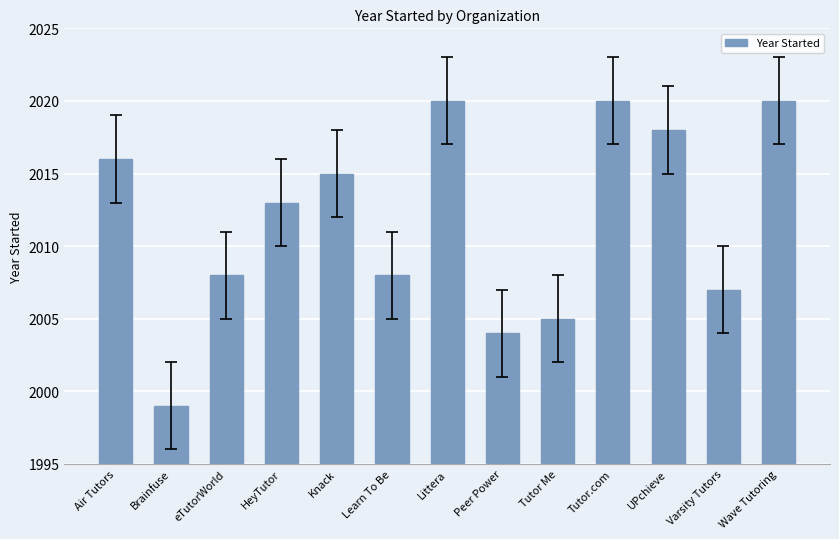

Does the chart contain any negative values?

No